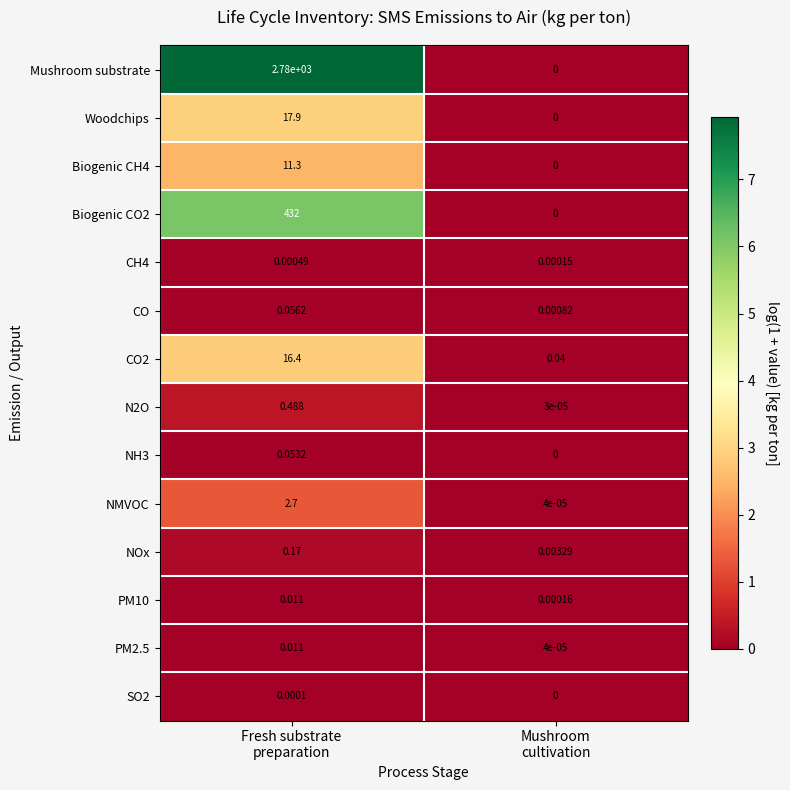

Count the number of categories in the chart.

2